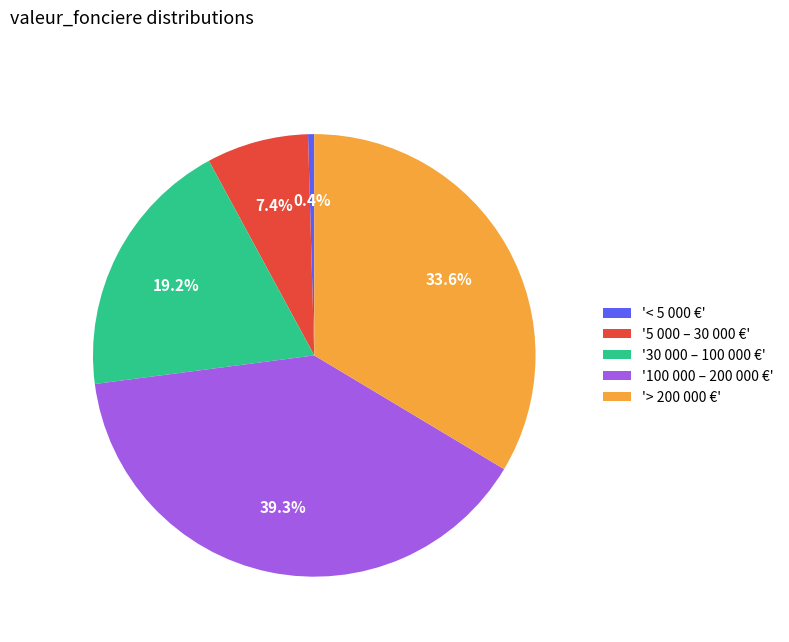

Combined, do '100 000 – 200 000 €' and '> 200 000 €' account for over 50%?

Yes